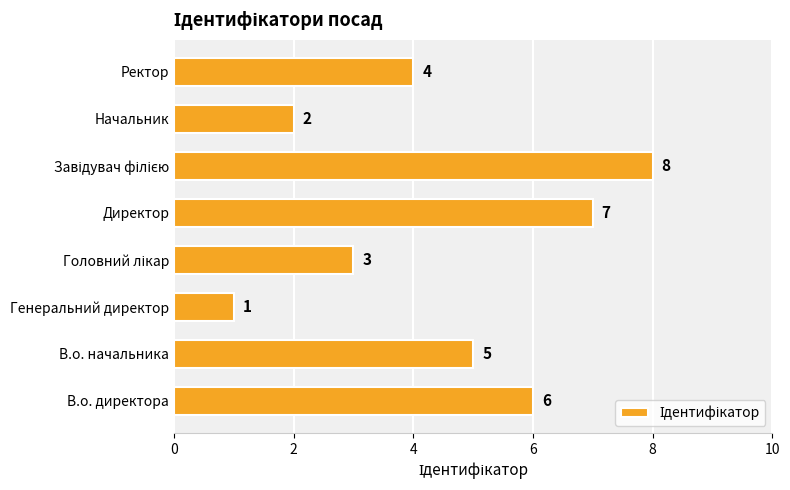

The value at Ректор is 6. True or false?

False